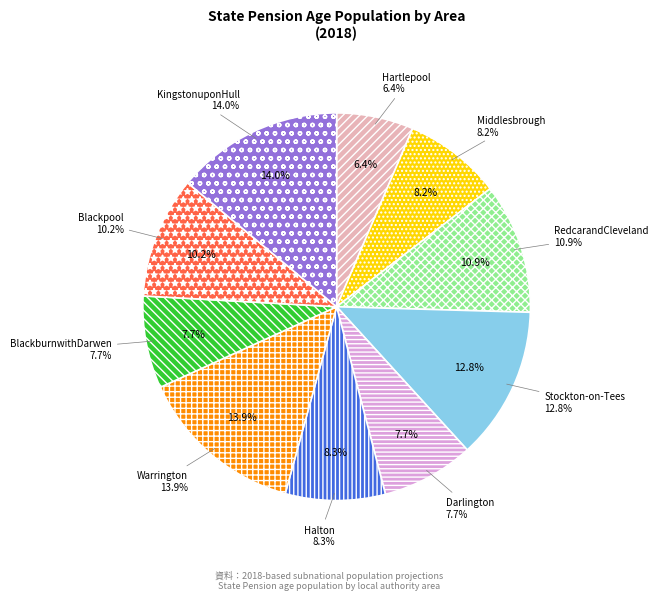

Does Darlington account for over 50% of the chart?

No